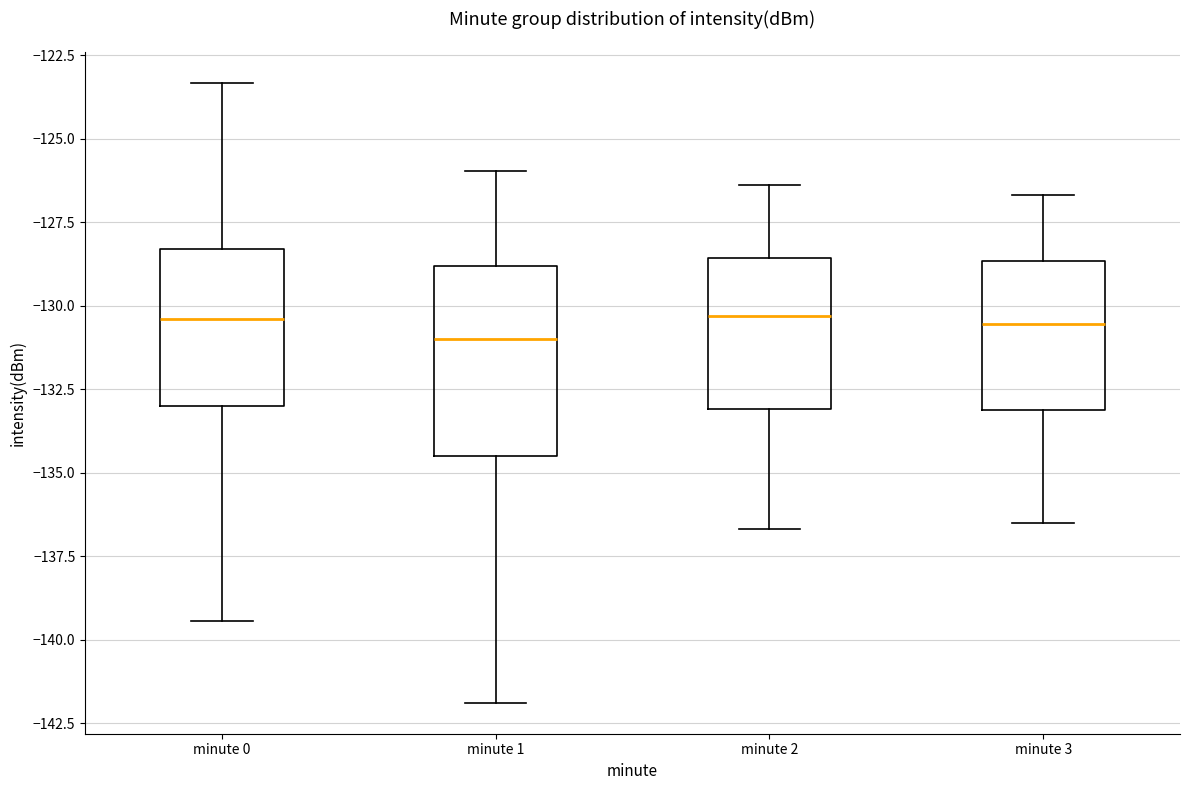

Where is the lower edge of the box for minute 2 on the y-axis? The values are not printed on the chart, so give them approximately, as read against the axis.

-133.0